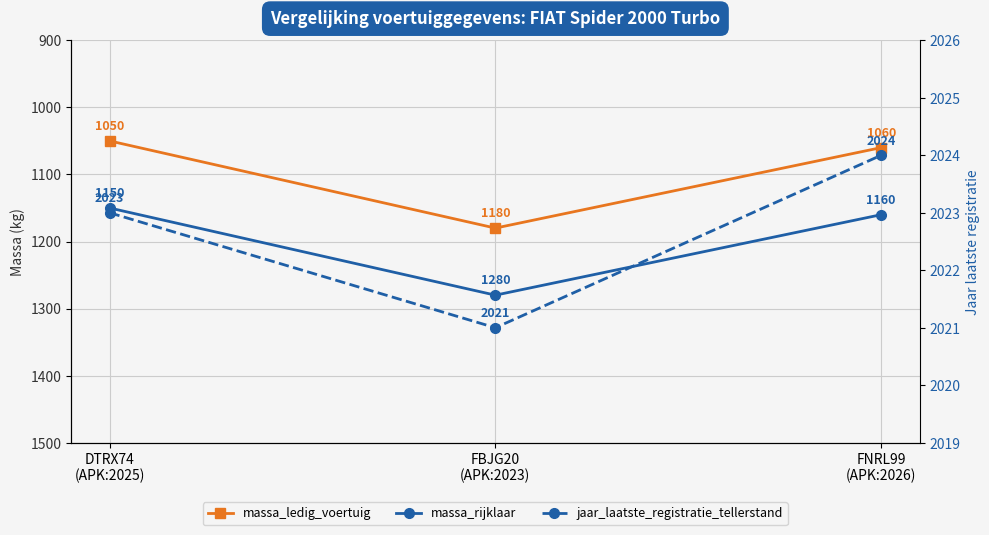

Read the massa_ledig_voertuig value at FNRL99
(APK:2026), to the nearest 10.

1060